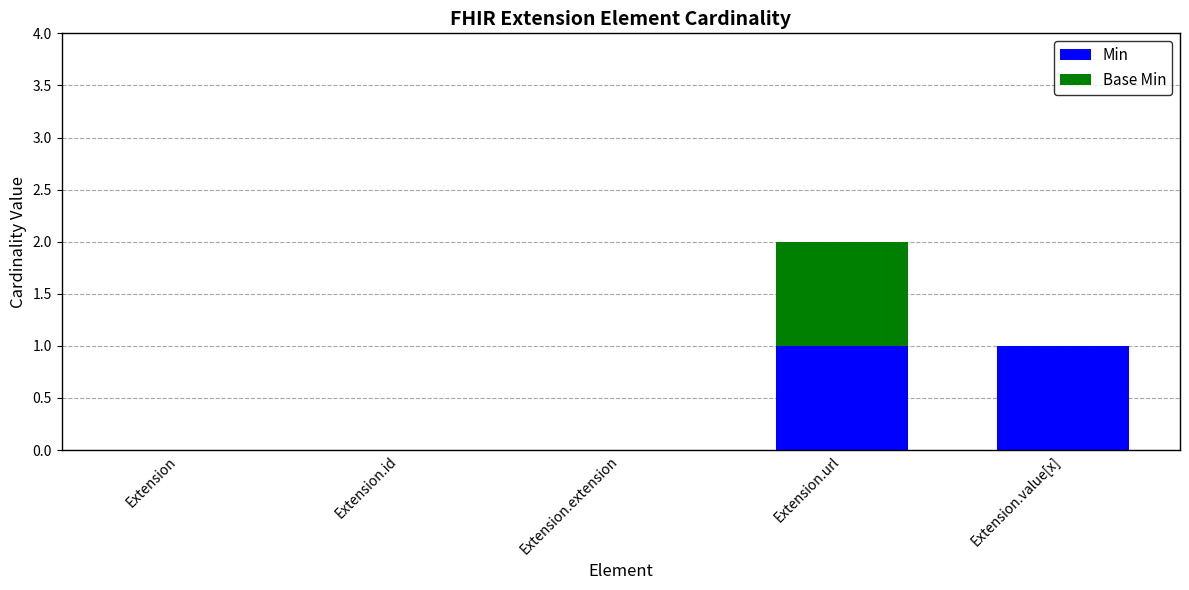

How many series are shown in this chart?

2